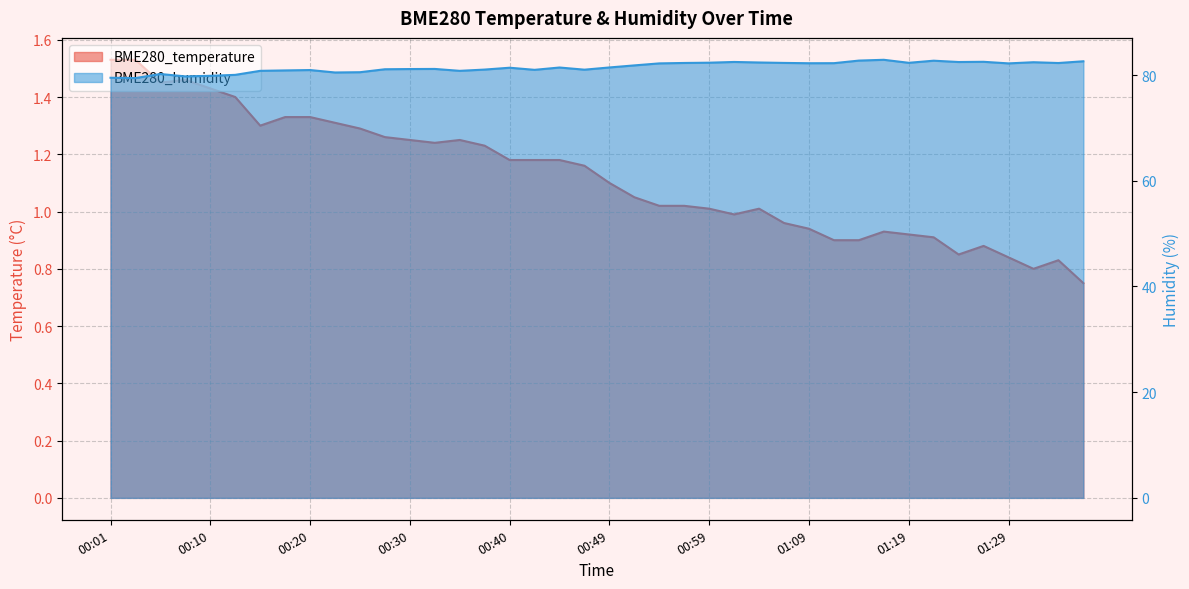

What is the label of the 15th point from the left?

00:35